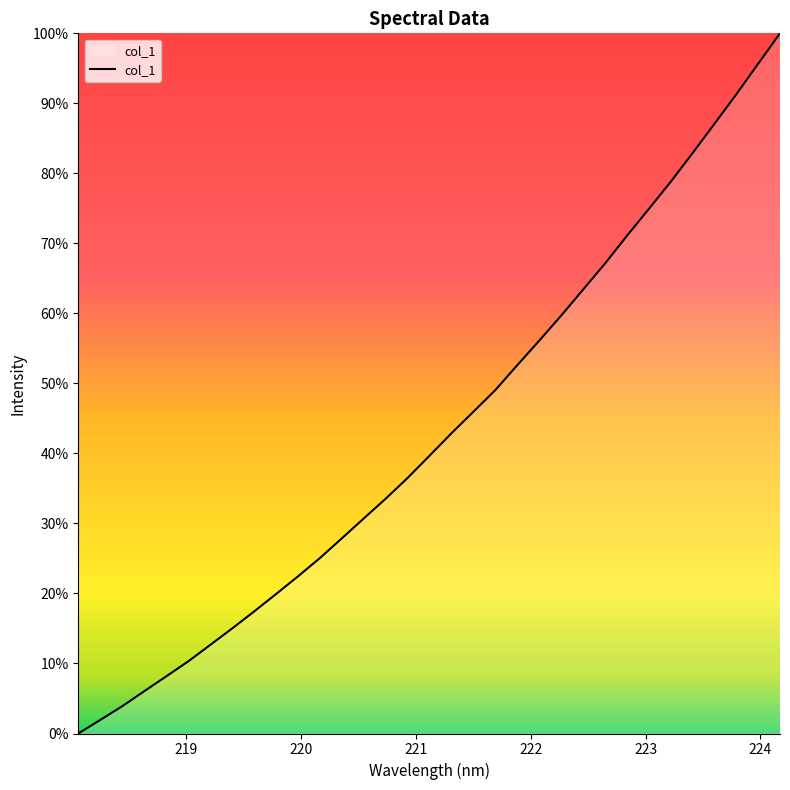

Reading left to right, what are all the values shown in this chart?

0.0	1.9	3.9	6.0	8.1	10.3	12.6	15.0	17.4	19.9	22.4	25.0	27.8	30.7	33.5	36.5	39.7	42.9	45.9	49.0	52.6	56.1	59.6	63.4	67.1	71.0	74.9	78.8	82.9	87.0	91.3	95.6	100.0